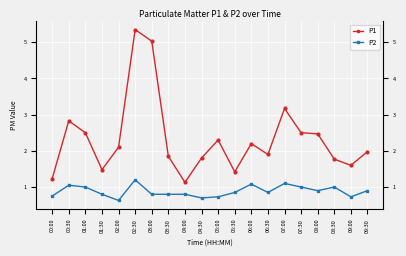

Which series has the largest range (max minus min)?

P1